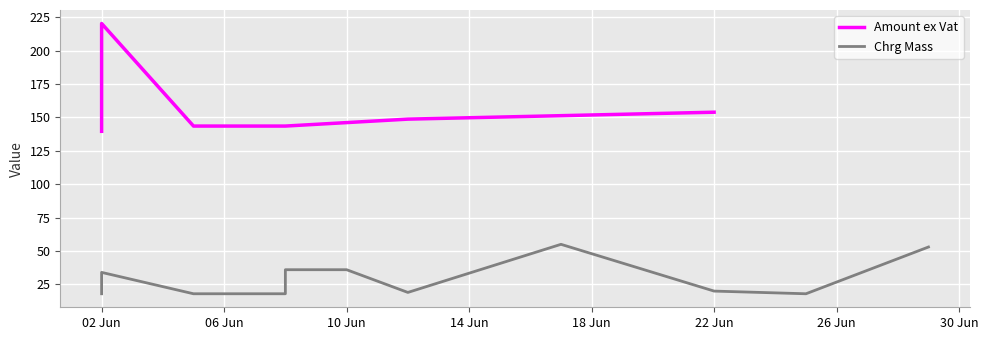

At 10, list the series in order from smallest to largest.

Chrg Mass, Amount ex Vat